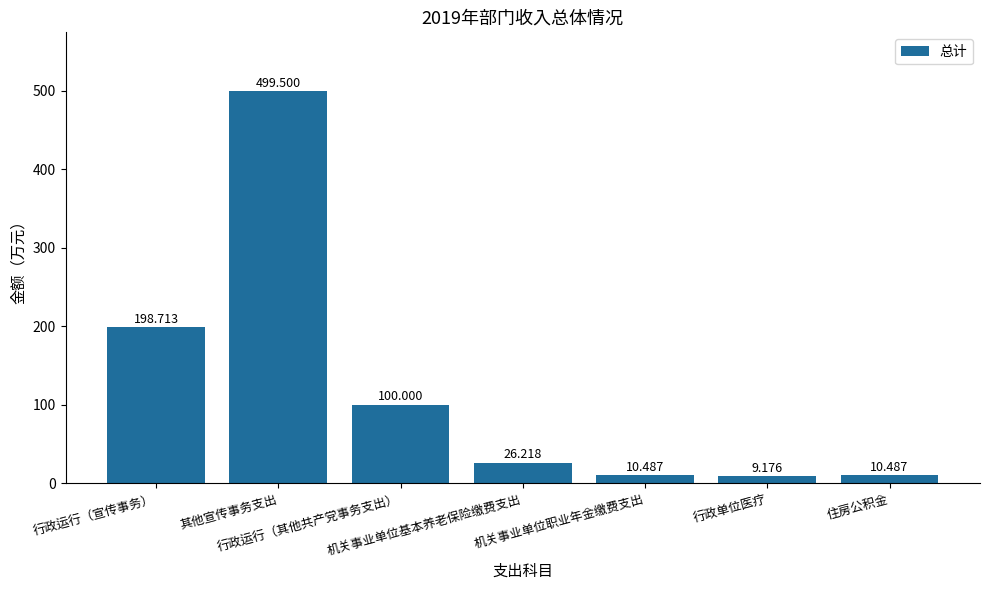

Which label corresponds to the largest value in the chart?

其他宣传事务支出